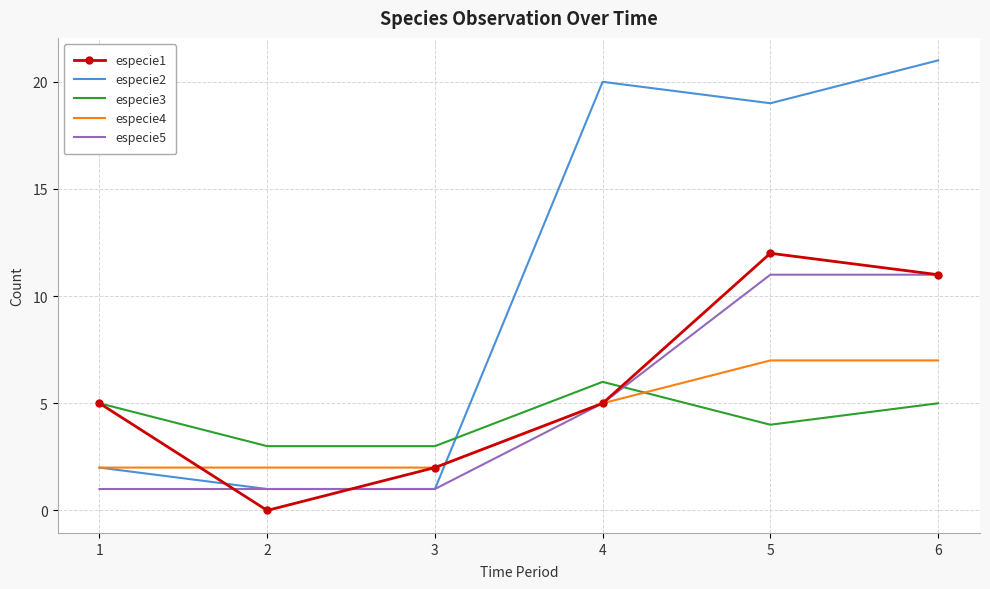

Which series changed the most between 1 and 5?

especie2